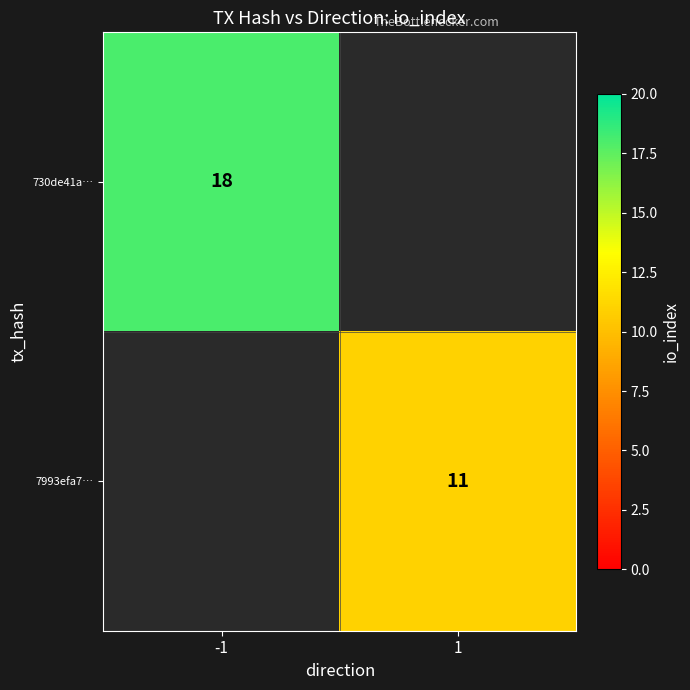

Is it true that 730de41a… equals 8 at -1?

False